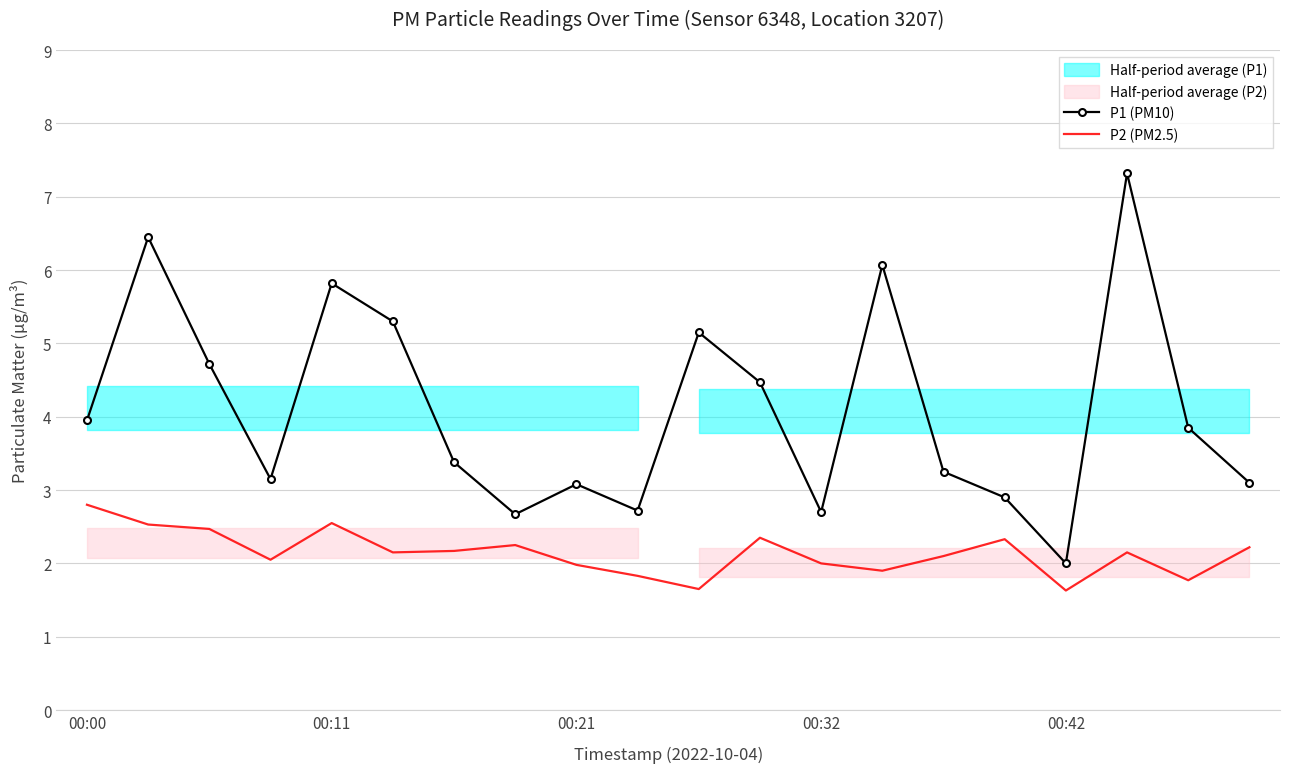

What is the maximum value for P2 (PM2.5)?

2.8